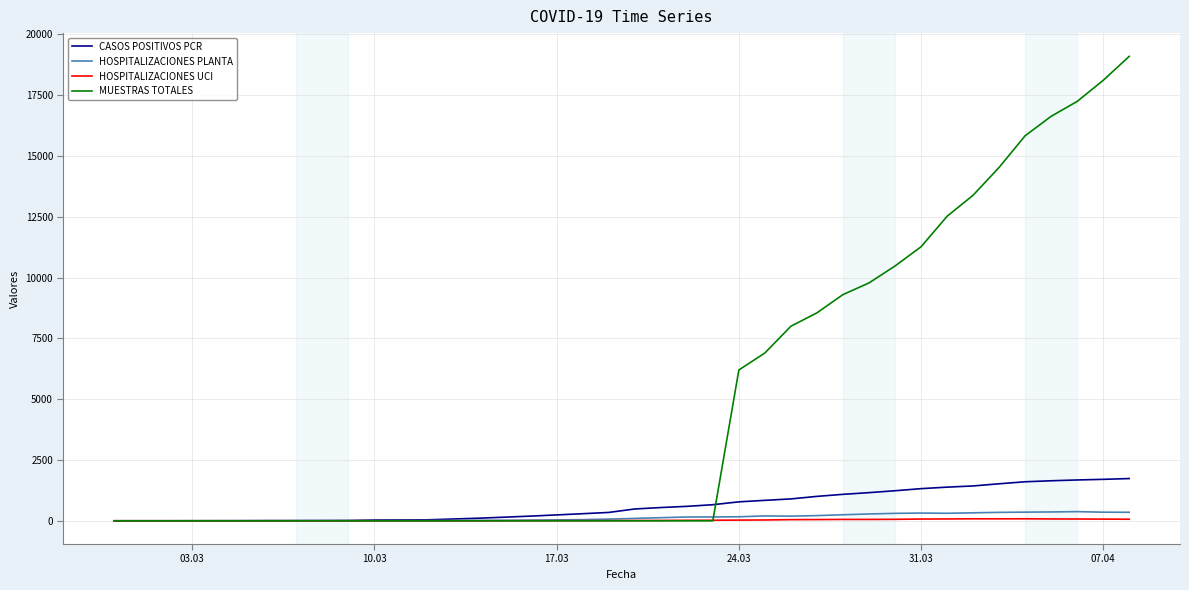

Which series has the largest range (max minus min)?

MUESTRAS TOTALES